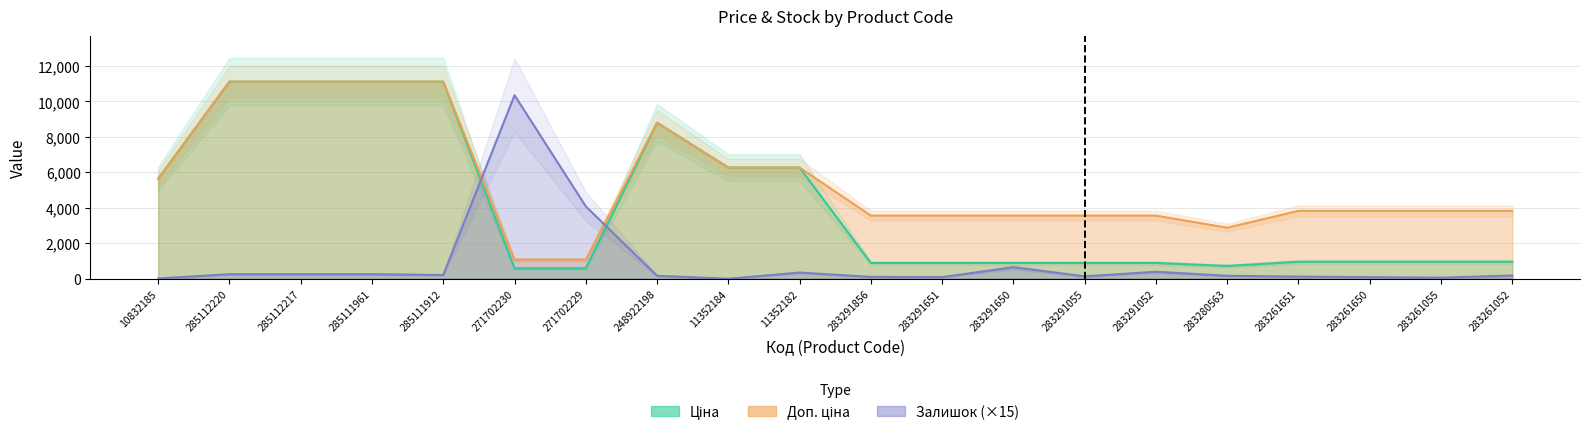

True or false: Ціна and Доп. ціна cross at least once.

False